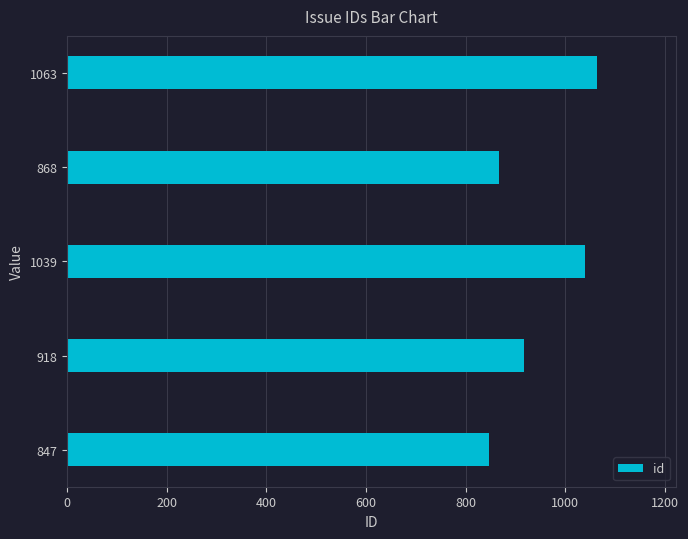

Approximately how many times larger is the value at 1063 compared to 1039?

1.0